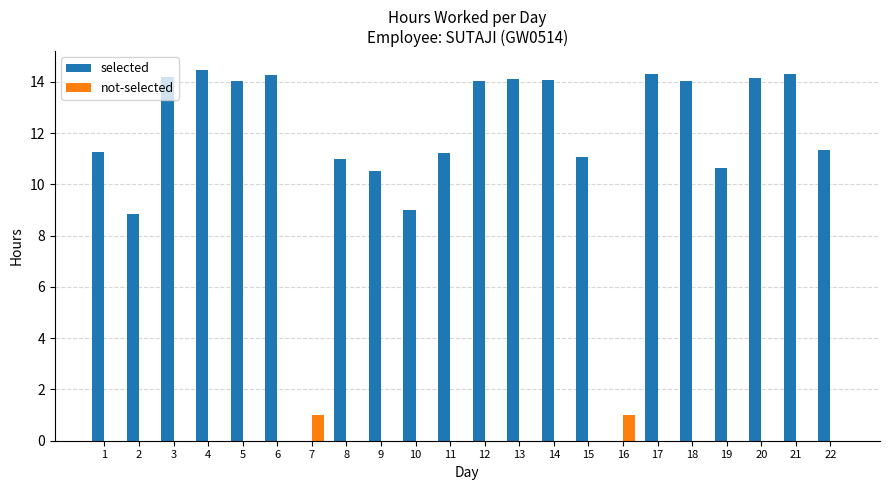

Count the not-selected values in the range 0 to 1.

22